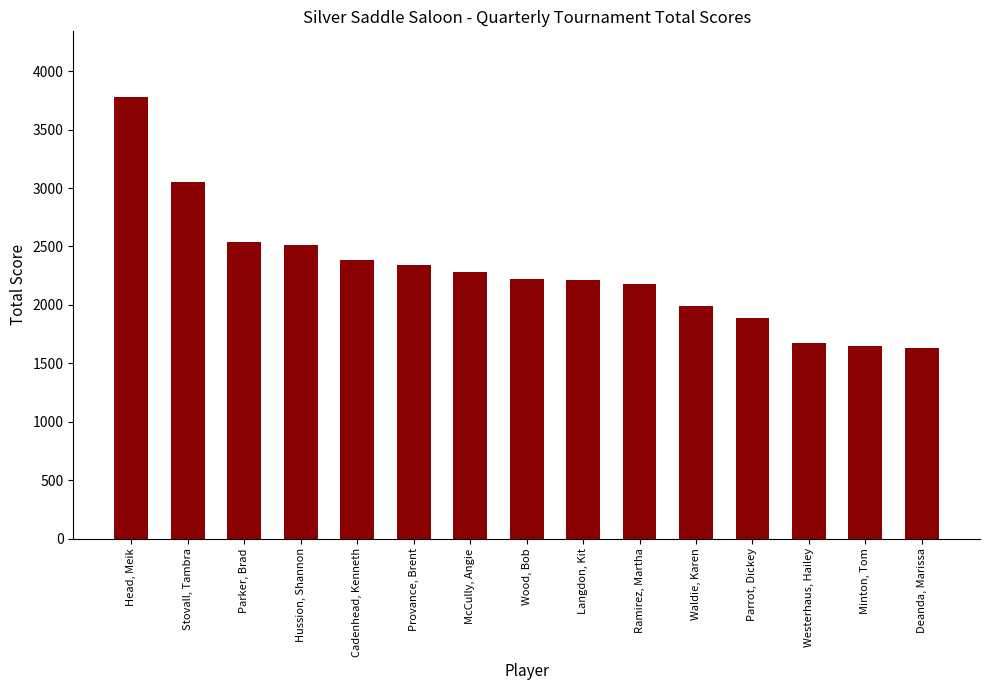

What is the sum of all values?

34330